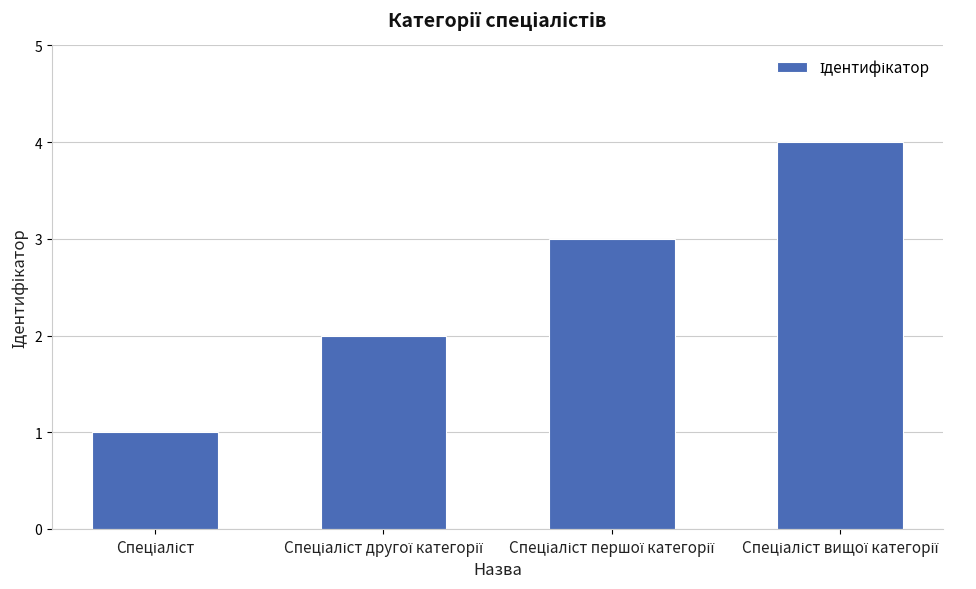

What is the minimum value shown in the chart?

1